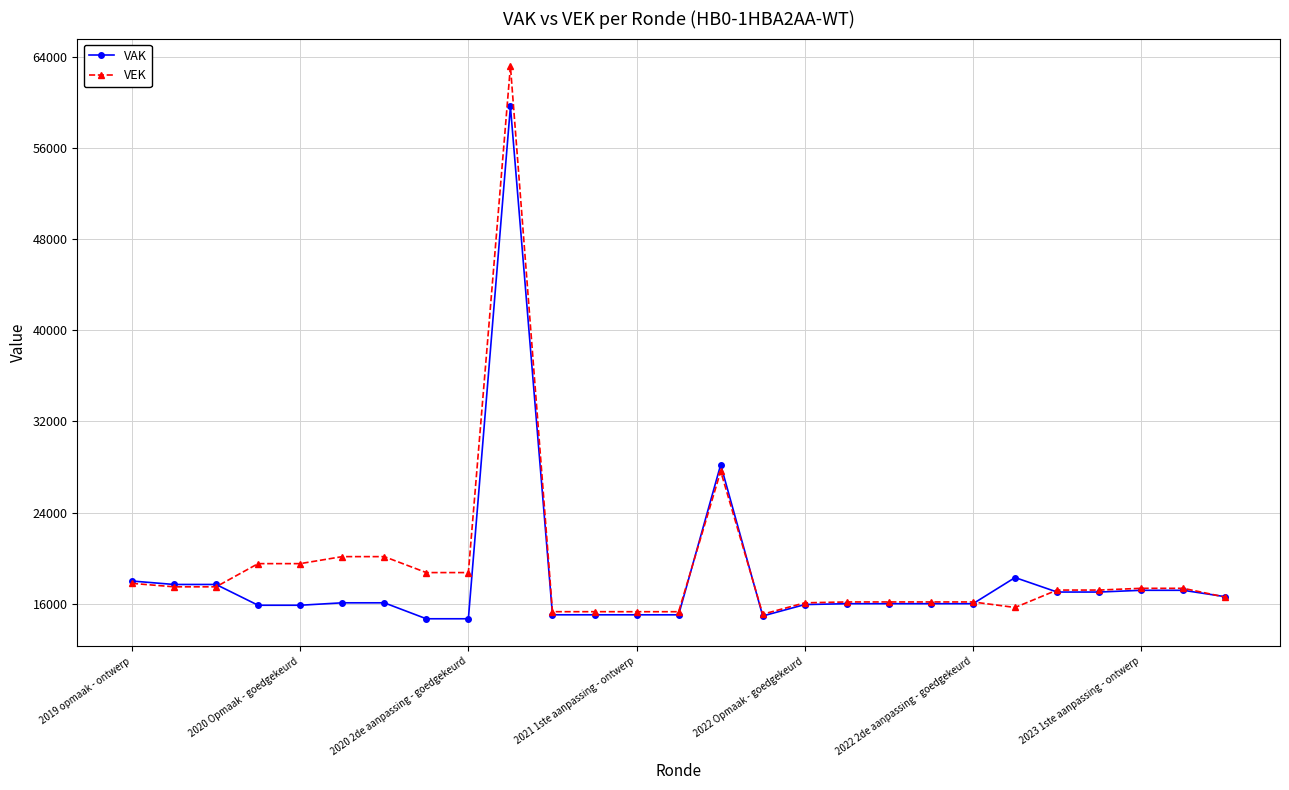

What is the value of the VAK point at the 6th from the left?

16086